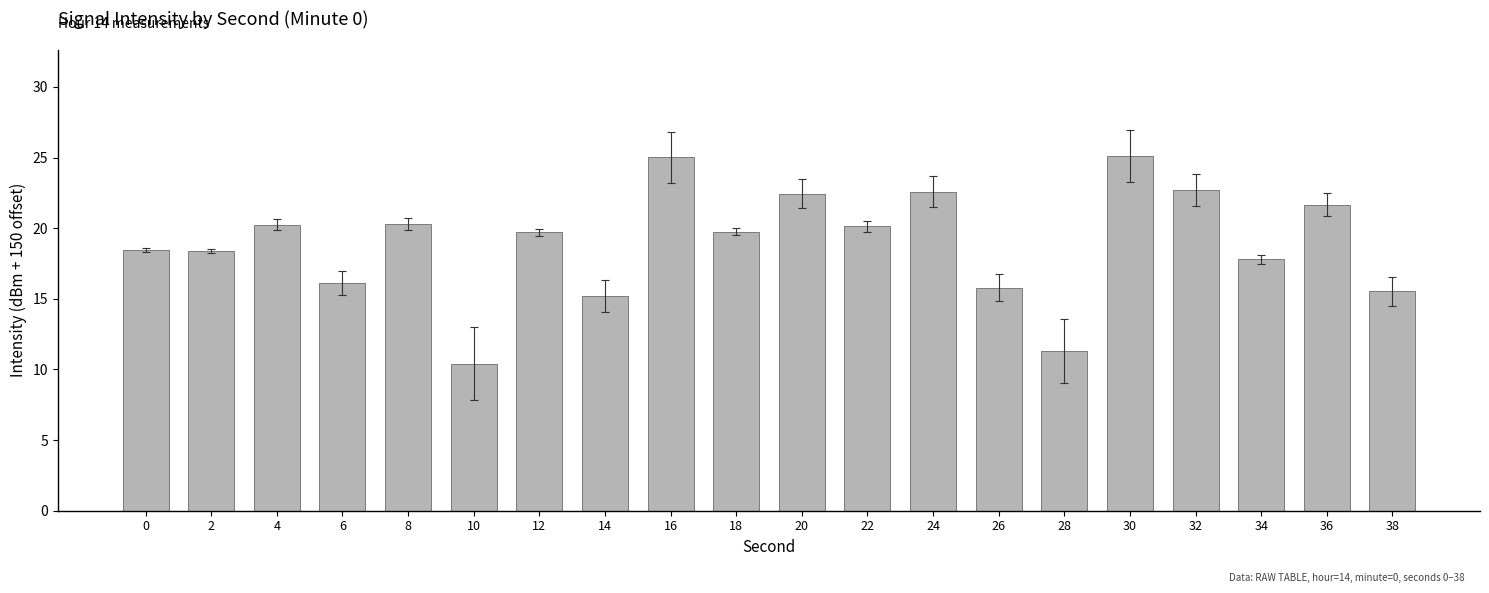

What is the sum of the values at 30 and 18?

44.8